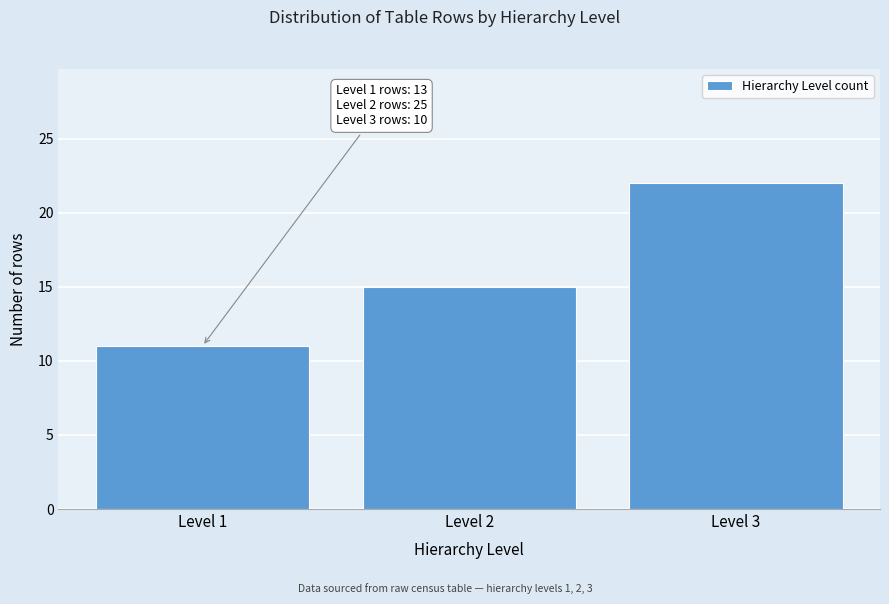

Reading left to right, extract all data points from this chart.

Level 1=11	Level 2=15	Level 3=22